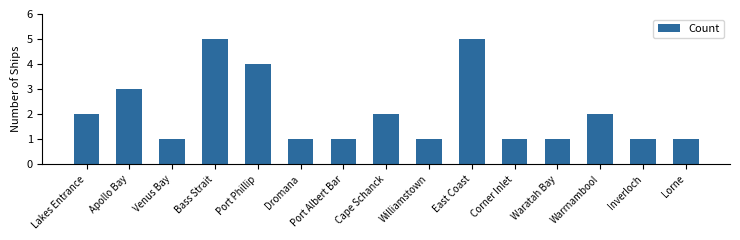

What is the sum of all values?

31